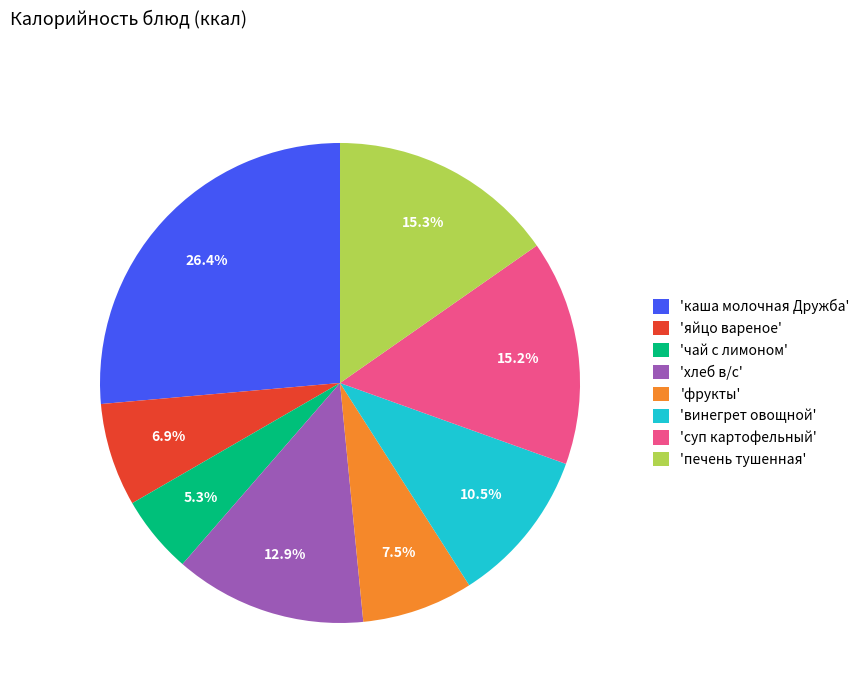

Which has a higher value, 'винегрет овощной' or 'фрукты'?

'винегрет овощной'